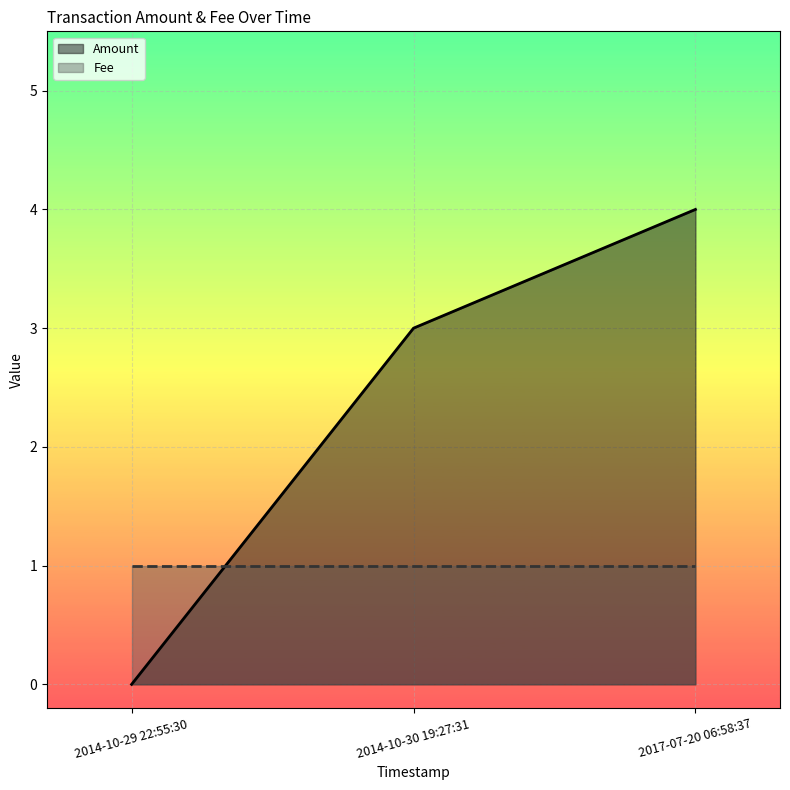

The chart shows a value of 2 at 2017-07-20 06:58:37. True or false?

False